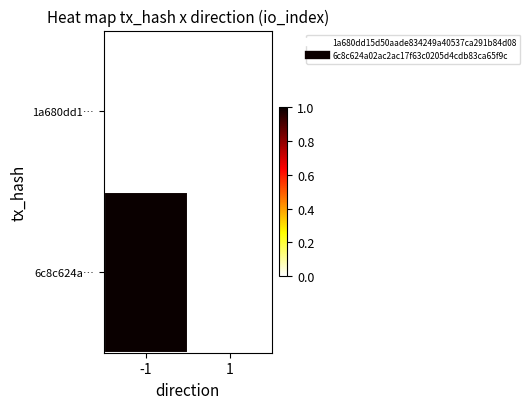

Which series has the widest spread of values?

6c8c624a…